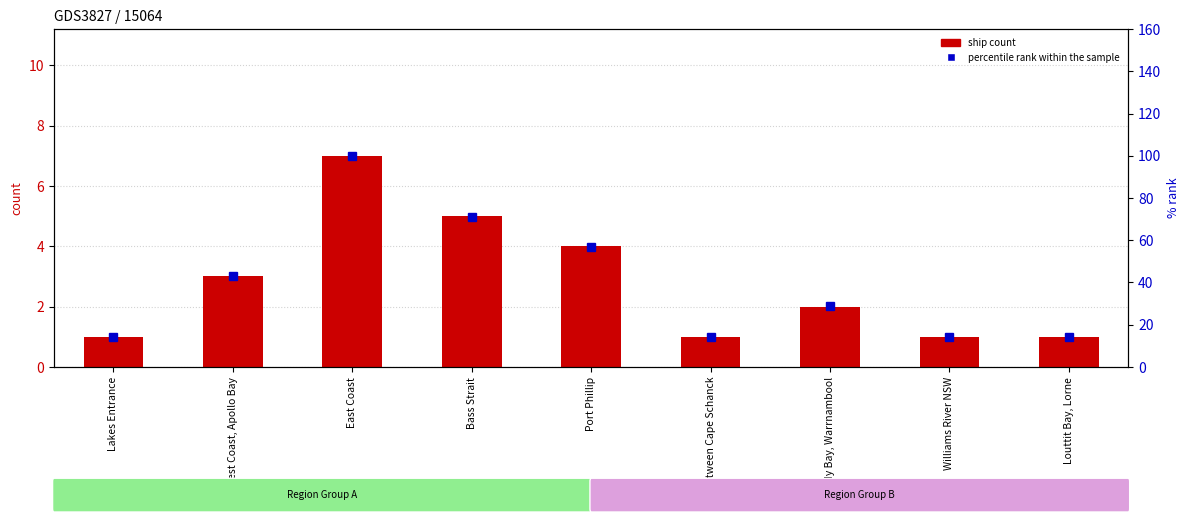

Reading right to left, extract all data points from this chart.

ship count: 1	1	2	1	4	5	7	3	1
percentile rank within the sample: 14	14	29	14	57	71	100	43	14